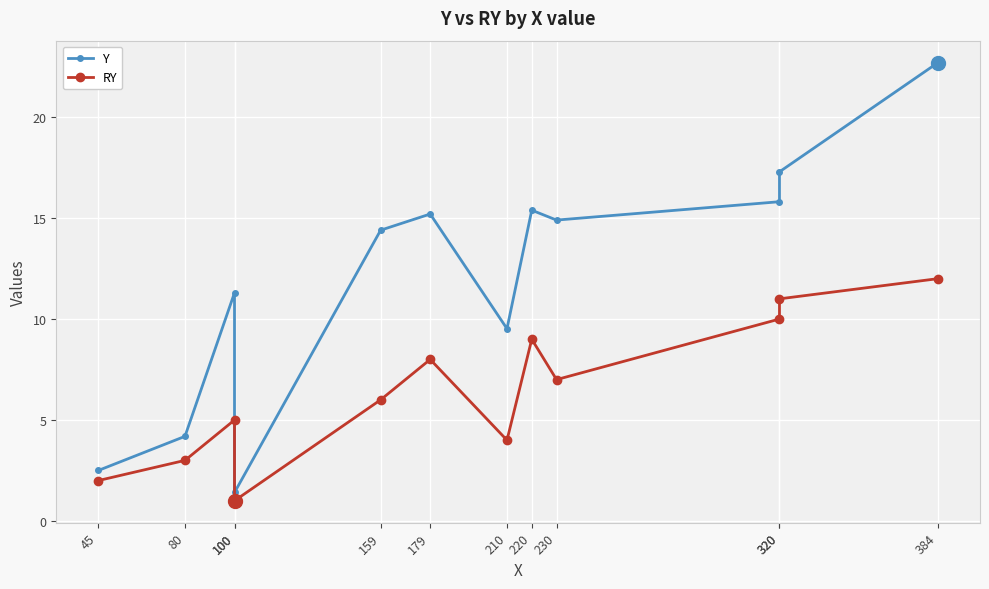

What is the total value across all series at 45?

4.5